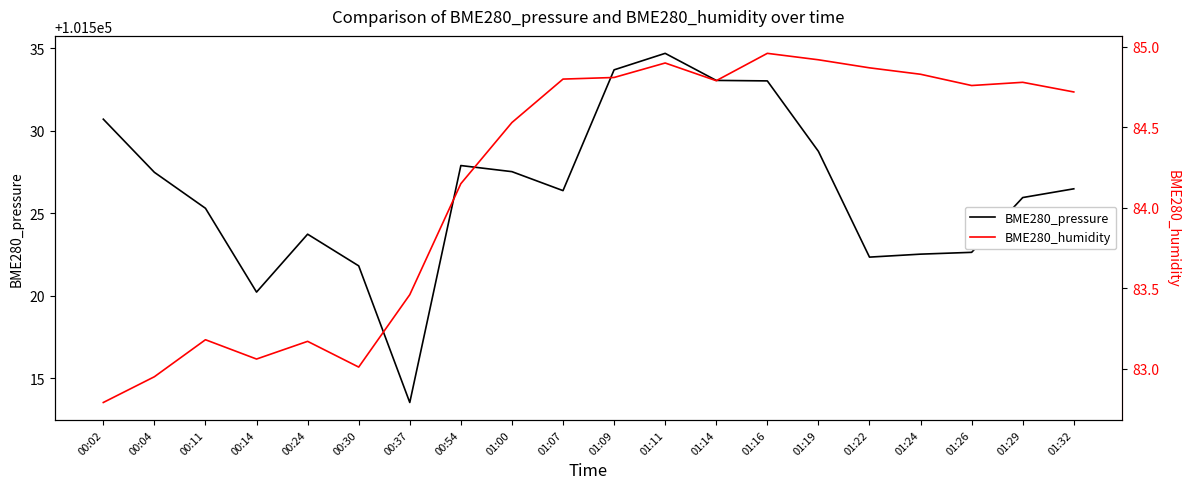

How many values in the BME280_pressure series exceed 101526?

11